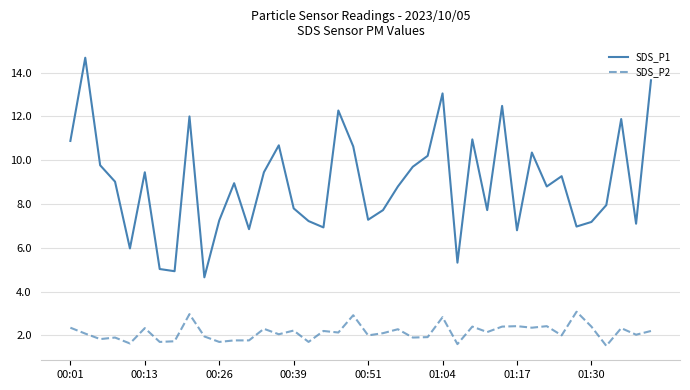

True or false: SDS_P1 and SDS_P2 intersect in this chart.

False